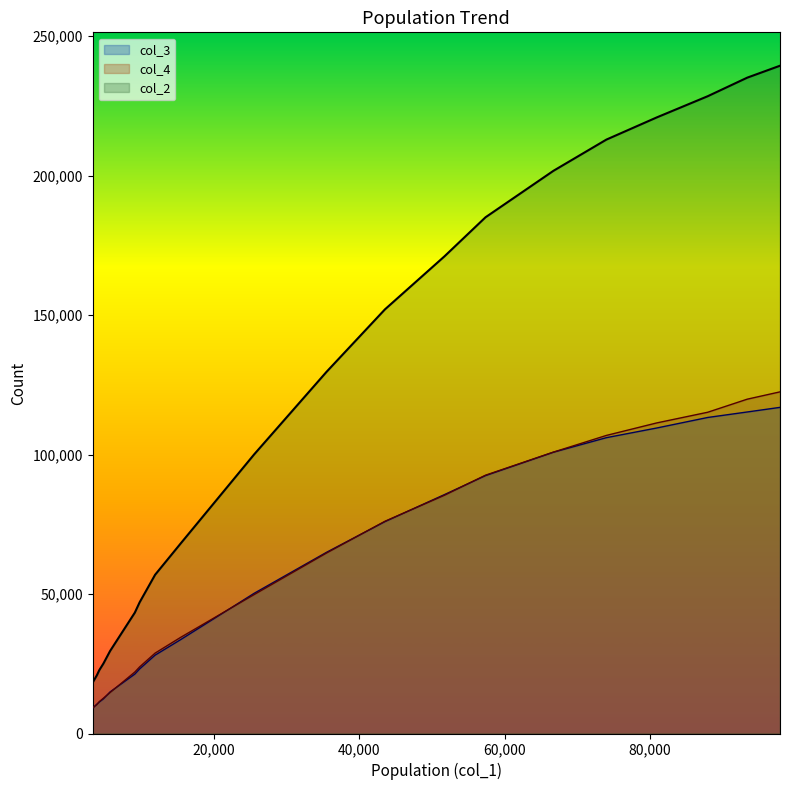

Is it true that col_3 equals 100820 at 66729?

True